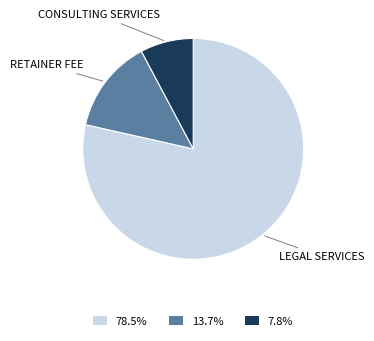

Is the sum of CONSULTING SERVICES and RETAINER FEE greater than half?

No